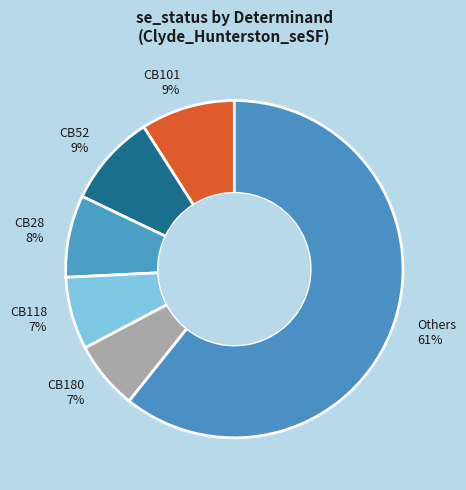

To the nearest percent, what percentage of the pie is CB28 8%?

8%